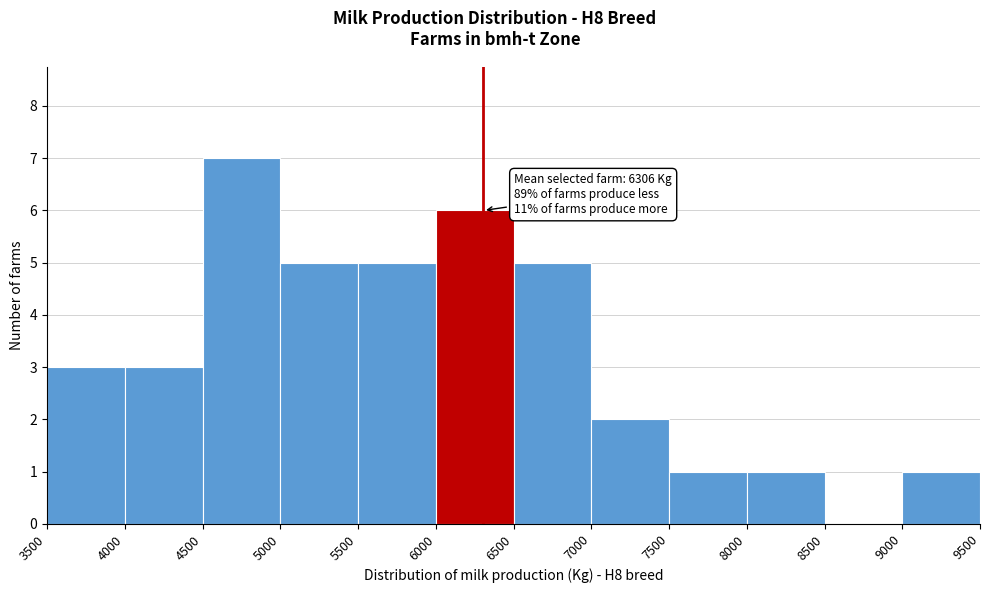

Over which range of the x-axis is the bar tallest?

4500 to 5000